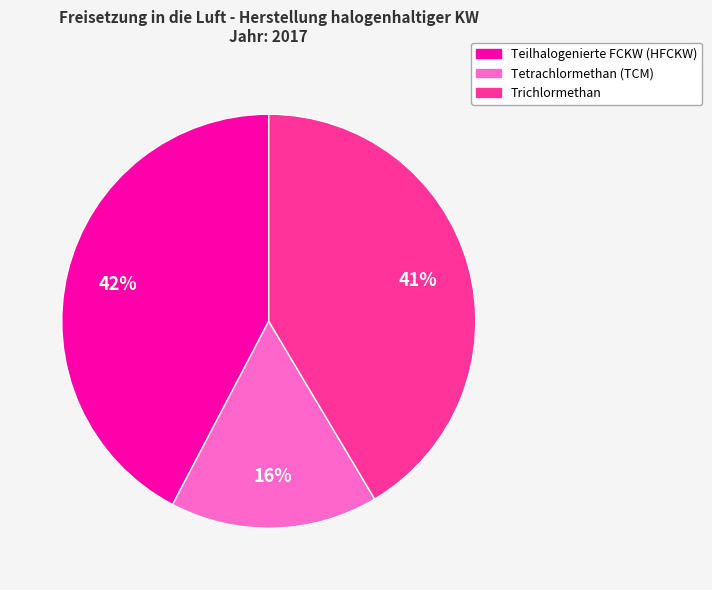

To the nearest percent, what is the difference between the Trichlormethan and Tetrachlormethan (TCM) slice percentages?

25%